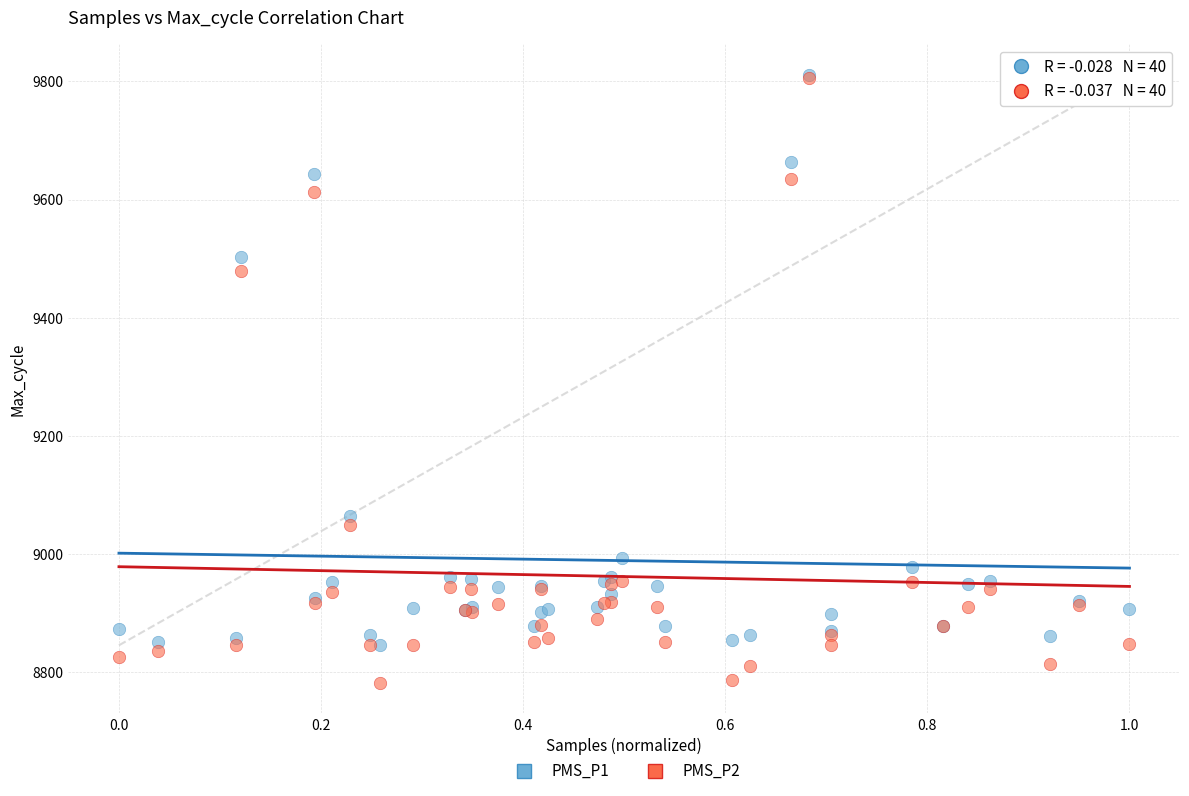

What are all the series names shown in the legend?

PMS_P1, PMS_P2